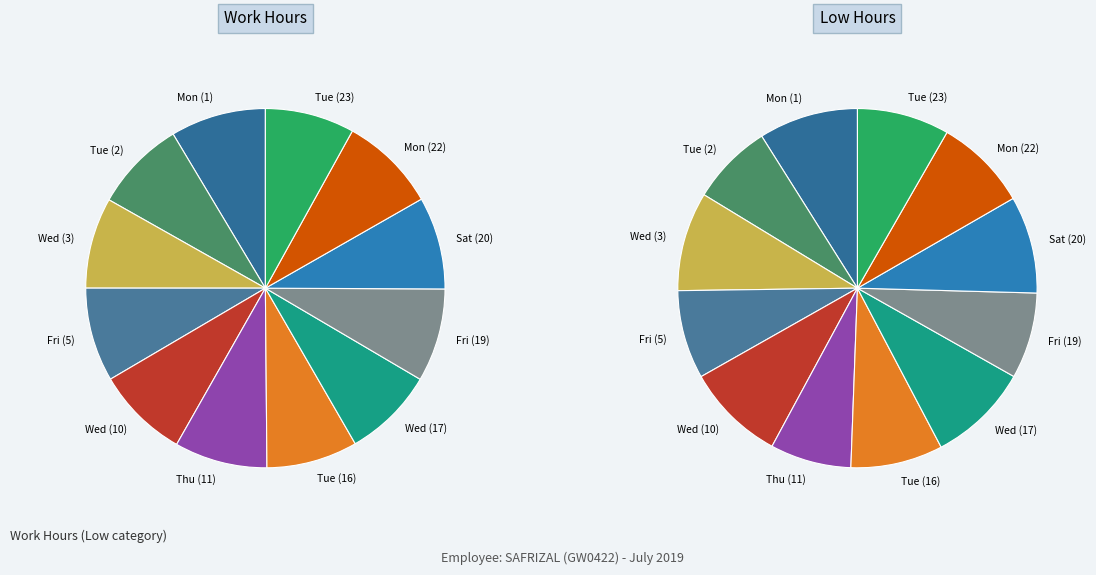

Between Wed (10) and Tue (16), which series saw the biggest shift?

Work Hours by Day